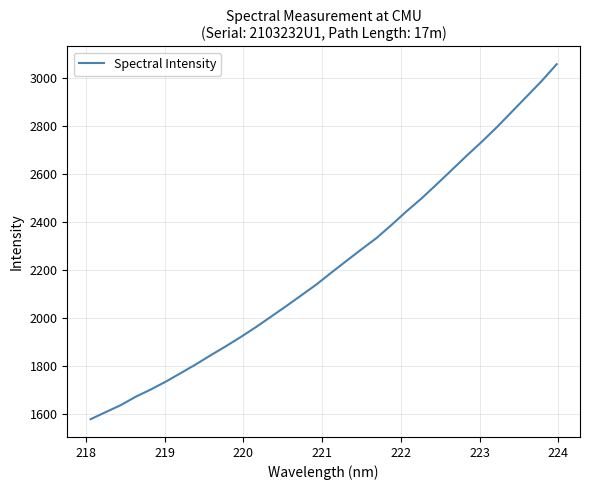

What is the greatest value displayed?

3055.9